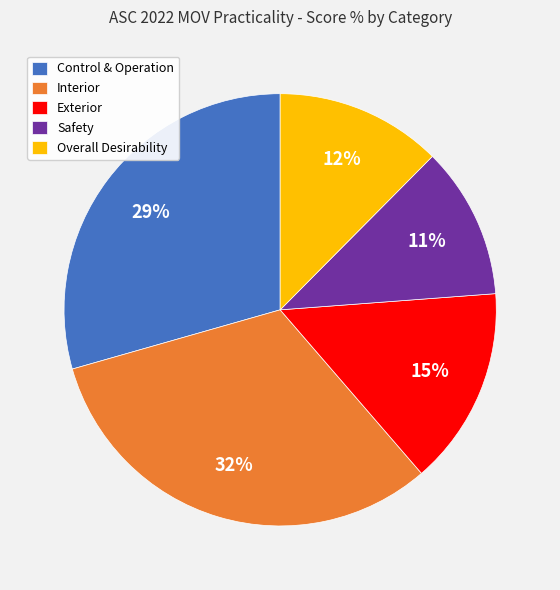

The Interior slice represents 4% of the pie. True or false?

False